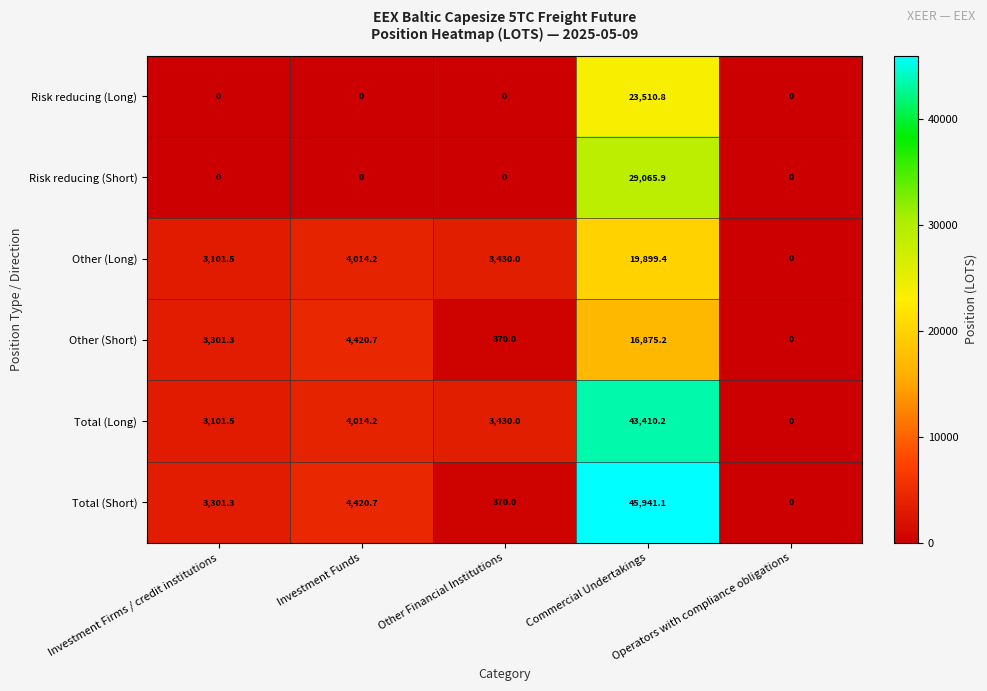

What is the highest value of the Risk reducing (Long) series?

23510.8